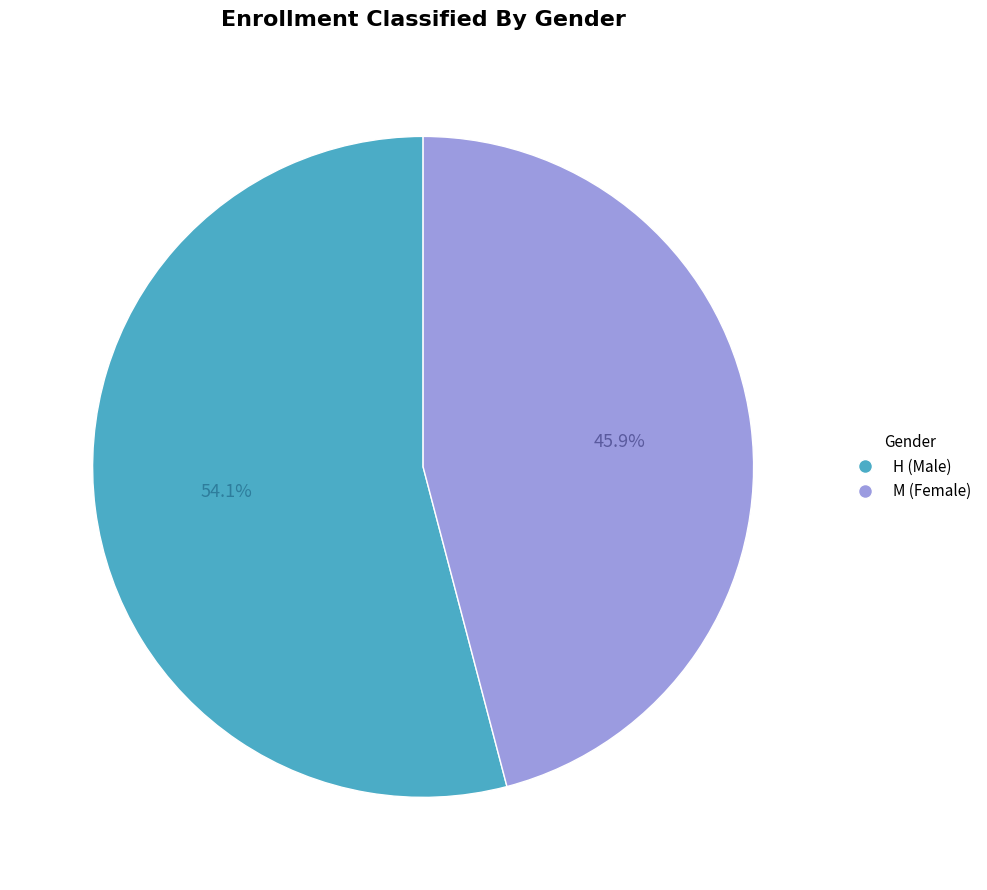

How many slices are in this pie chart?

2